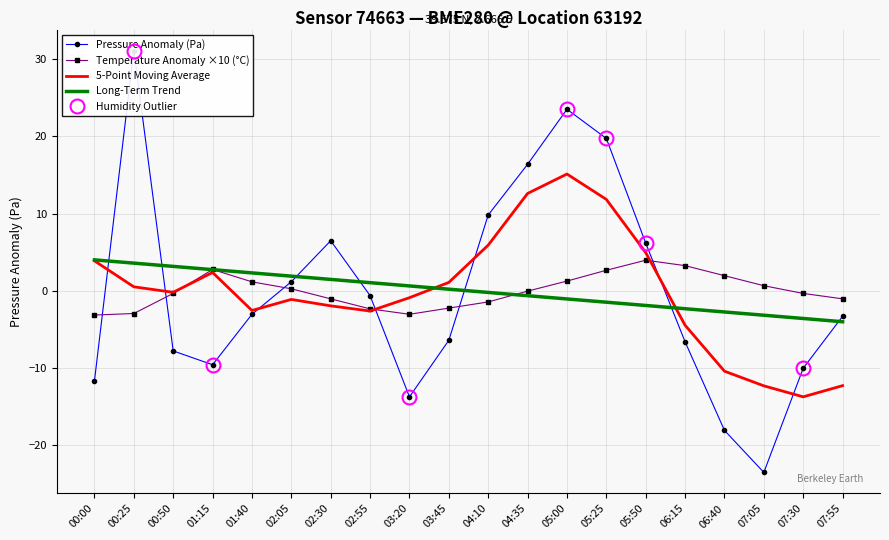

How many interior local valleys does the Pressure Anomaly (Pa) series have?

3